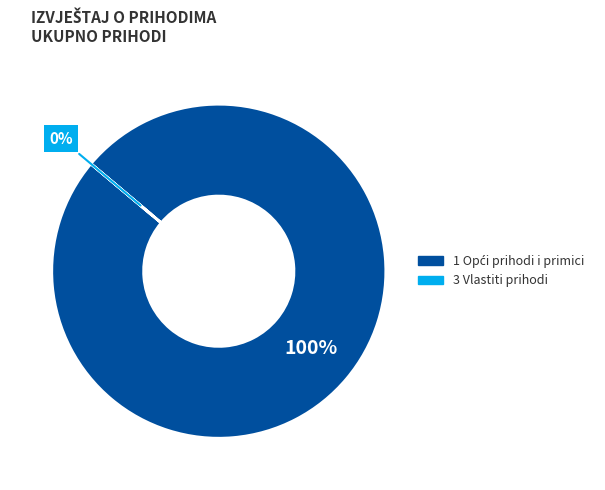

To the nearest percent, what is the difference between the largest and smallest slice percentages?

100%